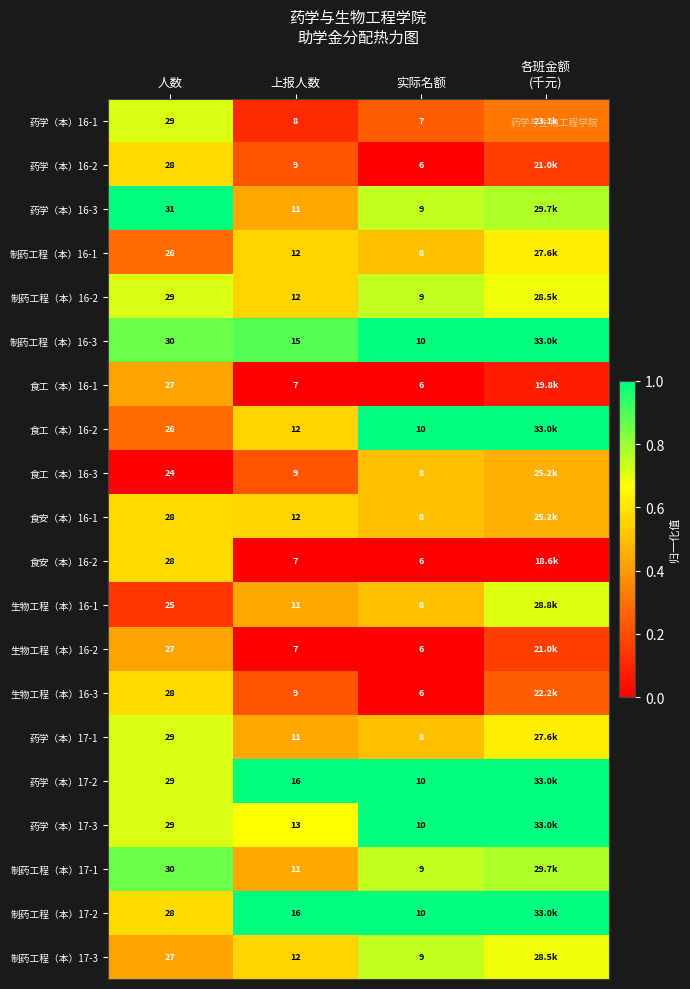

Is it true that 食工（本）16-2 equals 1.0 at 实际名额?

True